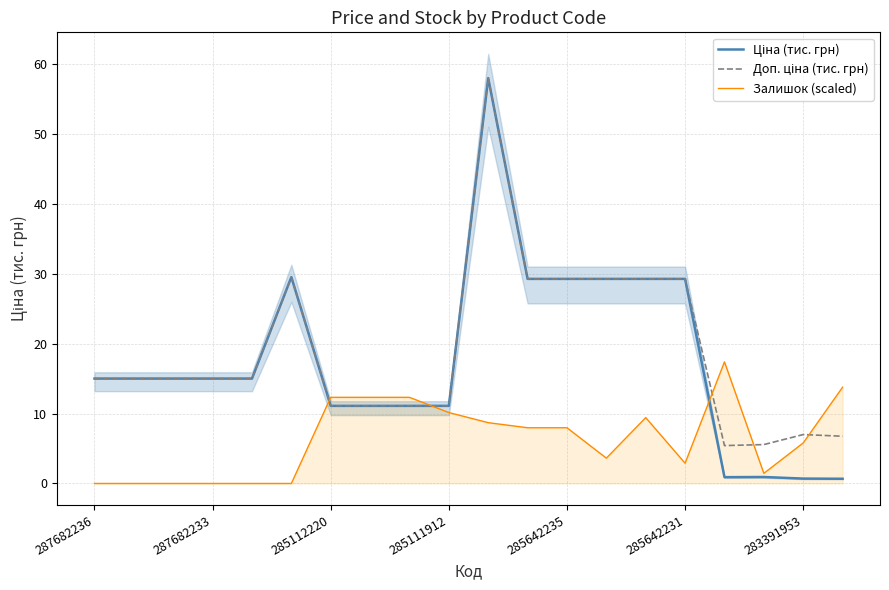

What position from the left is 11?

12